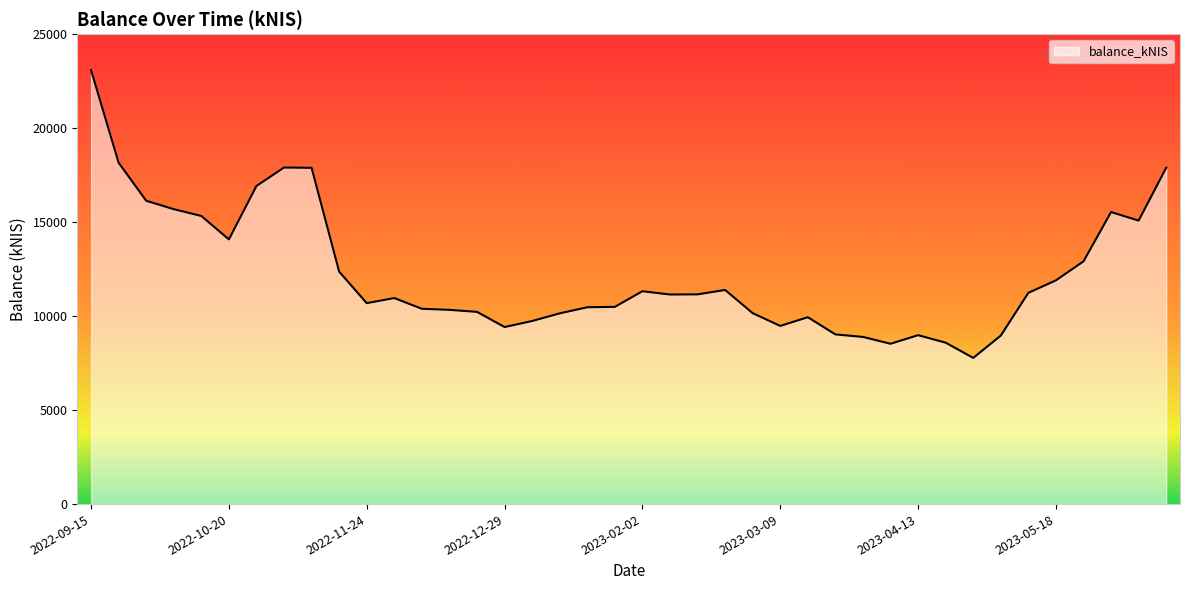

Count the number of values greater than 11148.

20